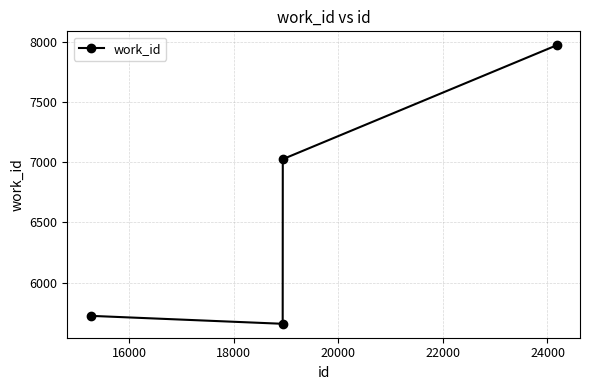

What is the smallest value displayed?

5658